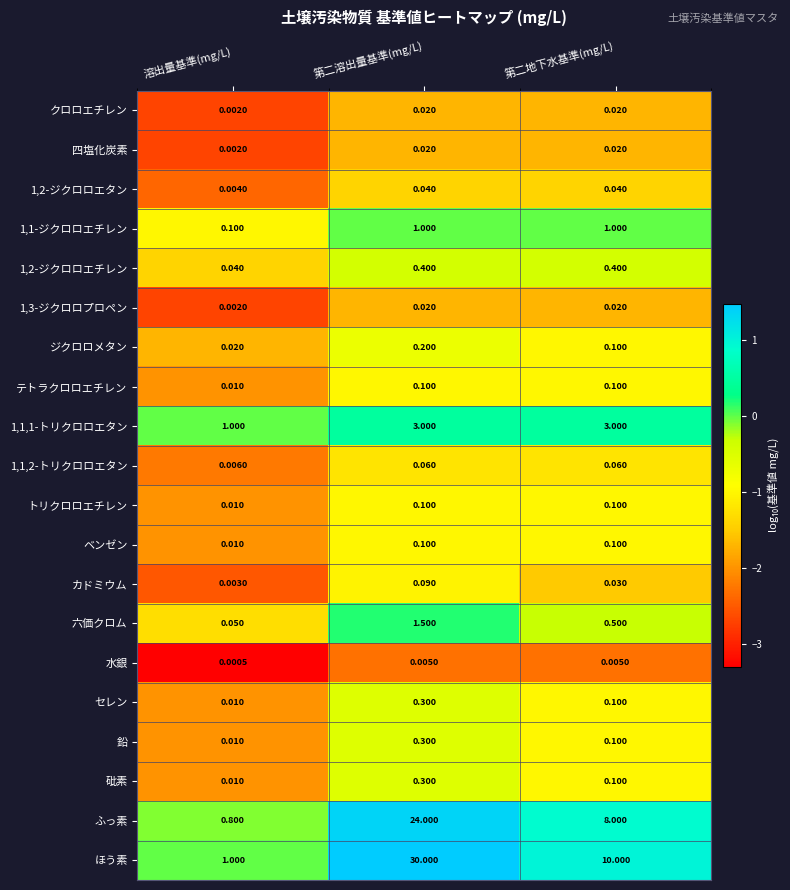

List the labels in order of ふっ素 value, largest first.

第二溶出量基準(mg/L), 第二地下水基準(mg/L), 溶出量基準(mg/L)